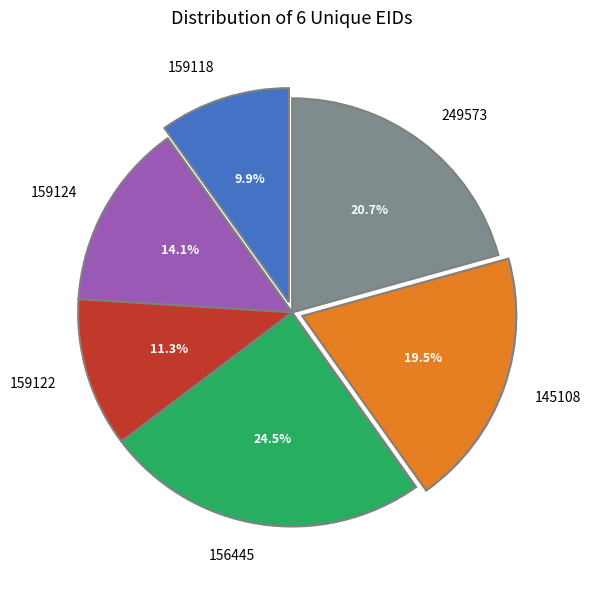

Does 156445 account for over 50% of the chart?

No